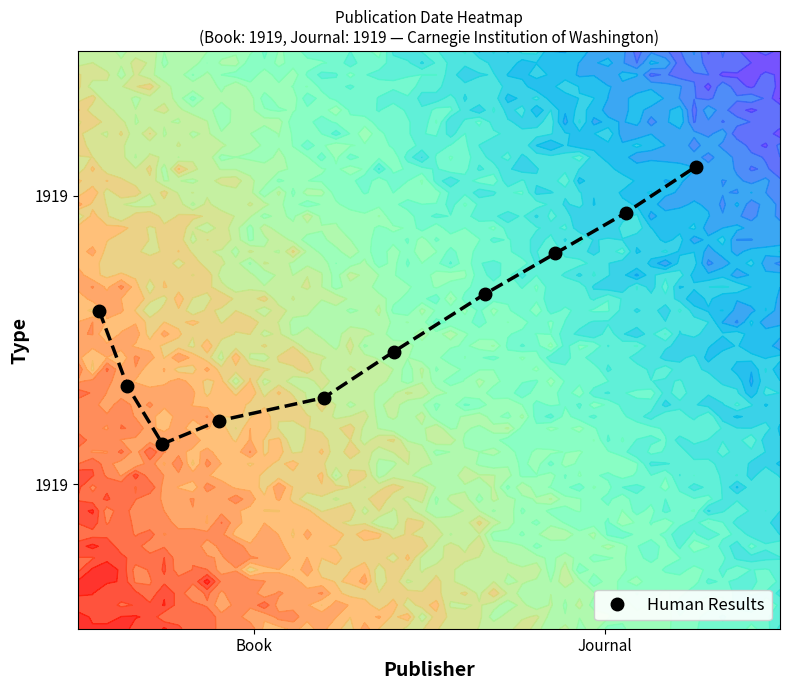

What is the difference between the maximum and second lowest values?

0.4